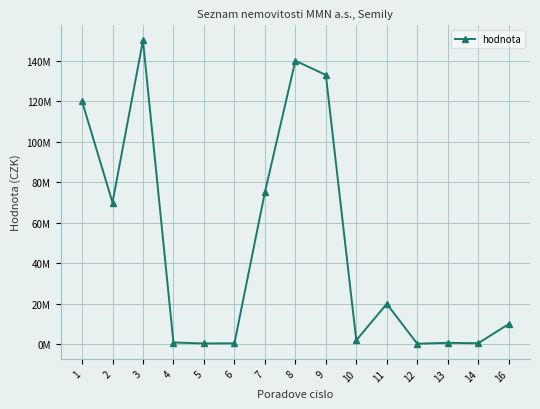

Rank the categories by value from highest to lowest.

3, 8, 9, 1, 7, 2, 11, 16, 10, 4, 13, 14, 6, 5, 12